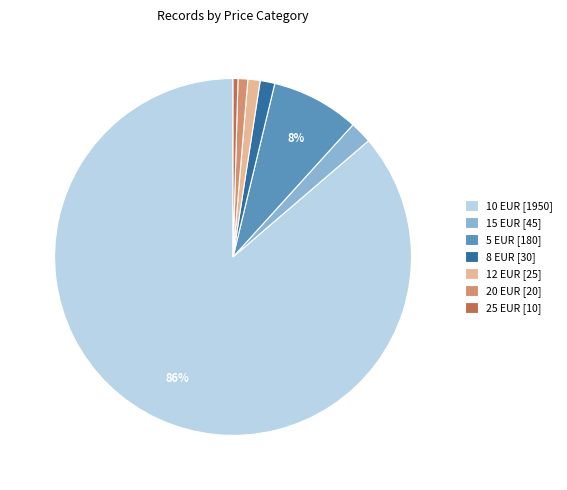

Combined, do 25 EUR [10] and 8 EUR [30] account for over 50%?

No